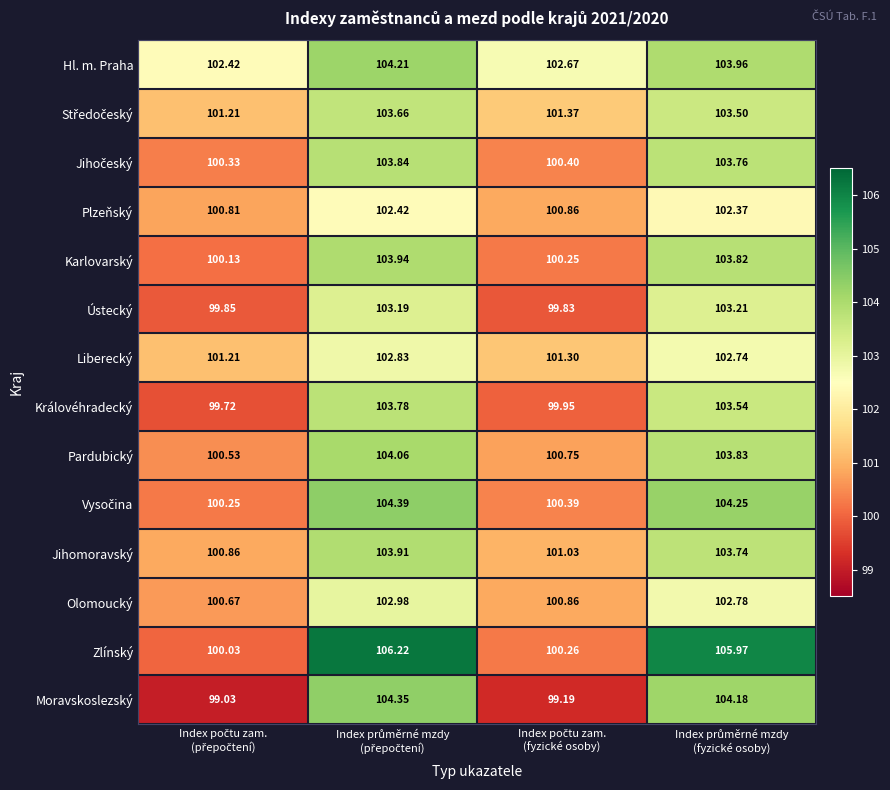

Which series has the widest spread of values?

Zlínský